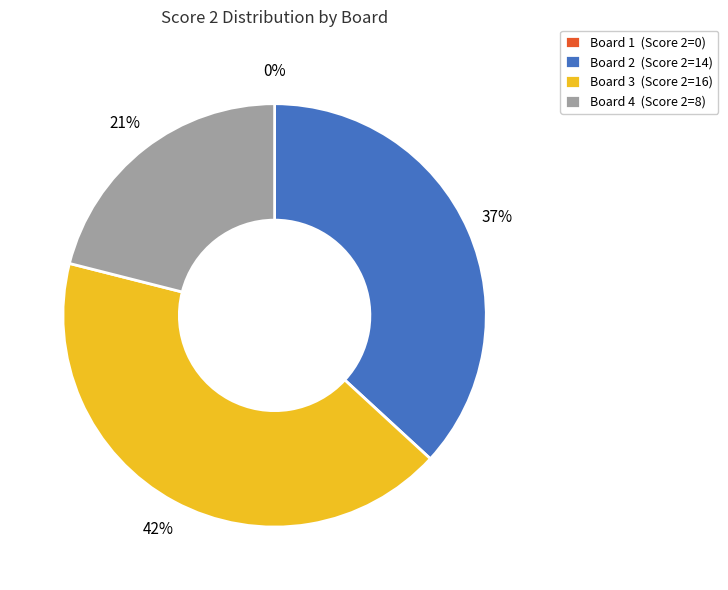

How many segments does this pie chart have?

4